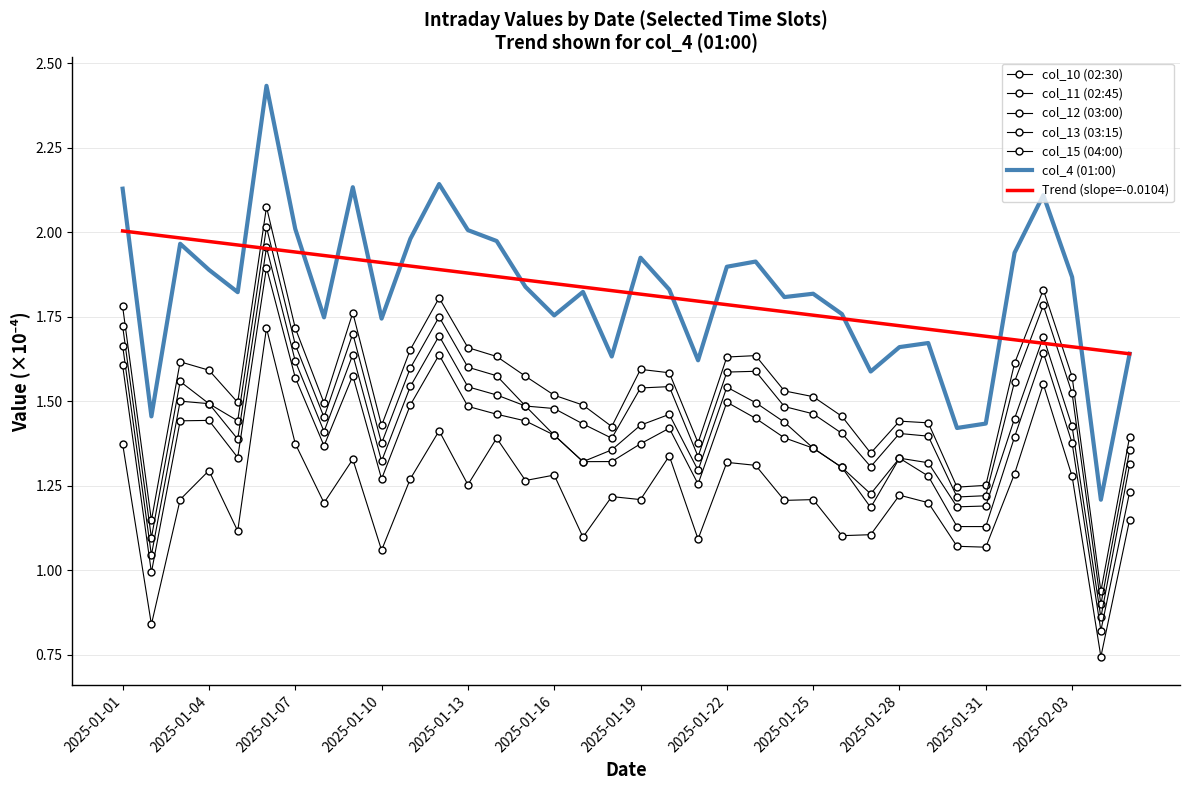

In col_11 (02:45), how many points are higher than both neighbors (excluding endpoints)?

8